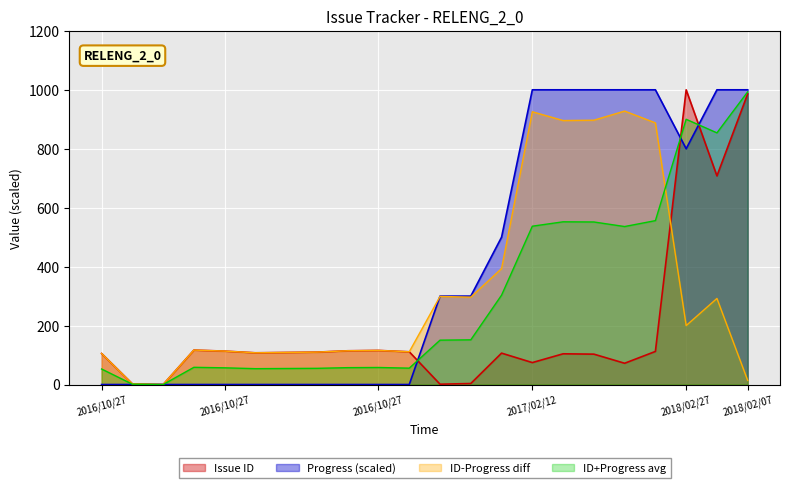

Does the chart display data point markers on the line(s)?

No